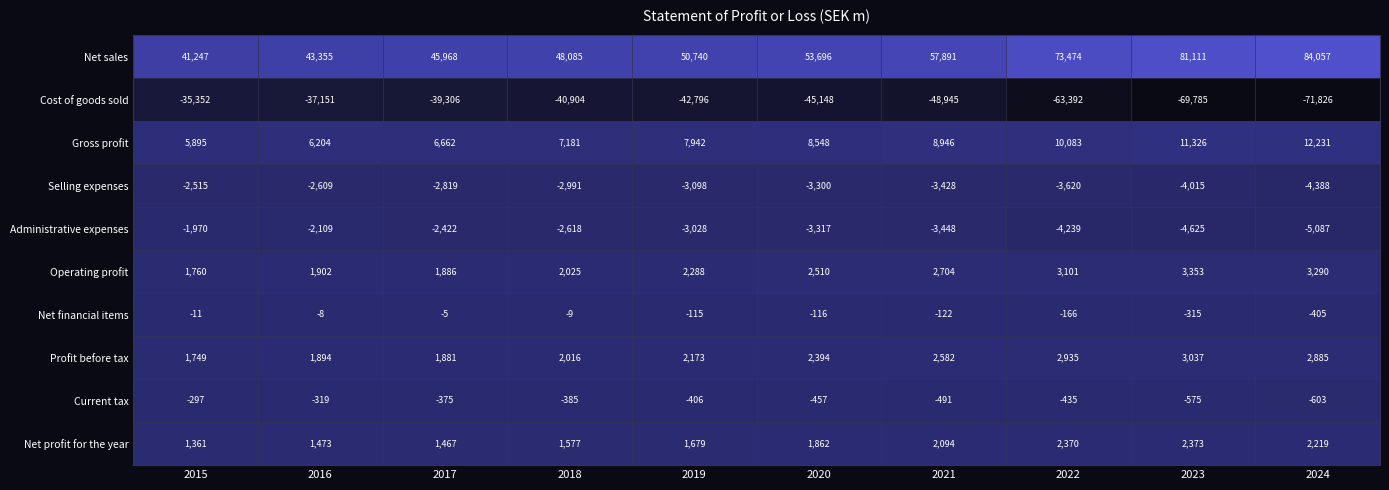

What is the difference between the Operating profit values at 2020 and 2019?

222